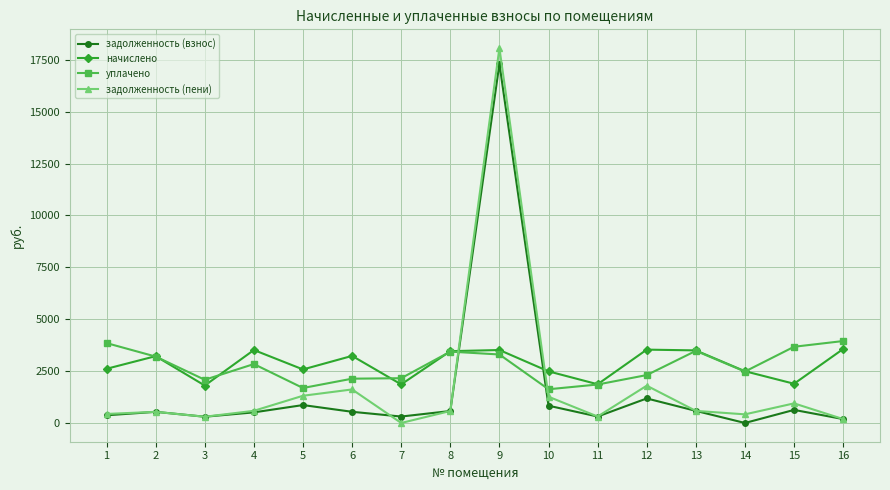

Which series has the widest spread of values?

задолженность (пени)